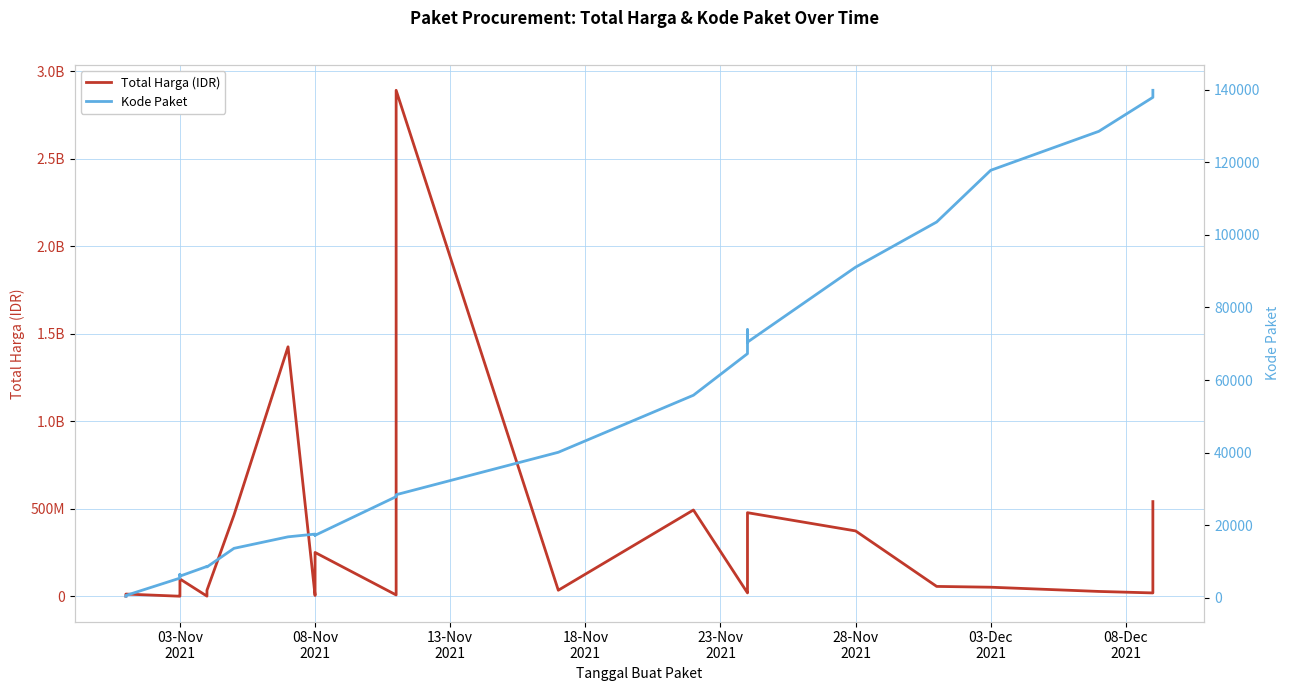

List the series in order of their peak value, lowest first.

Kode Paket, Total Harga (IDR)